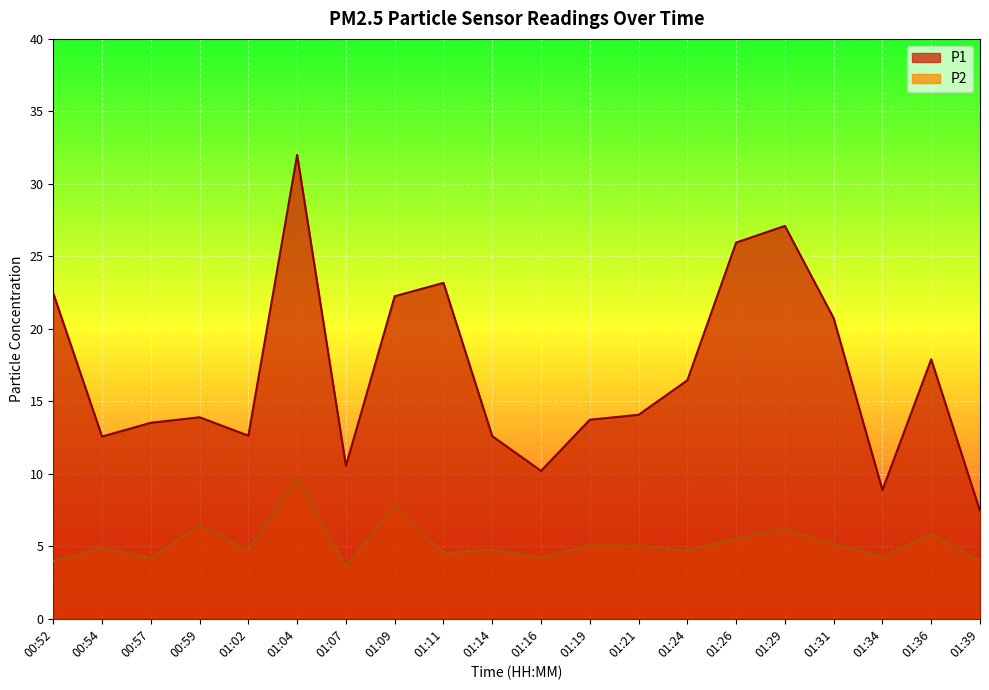

True or false: P2 has a value of 7.1 at 01:34.

False